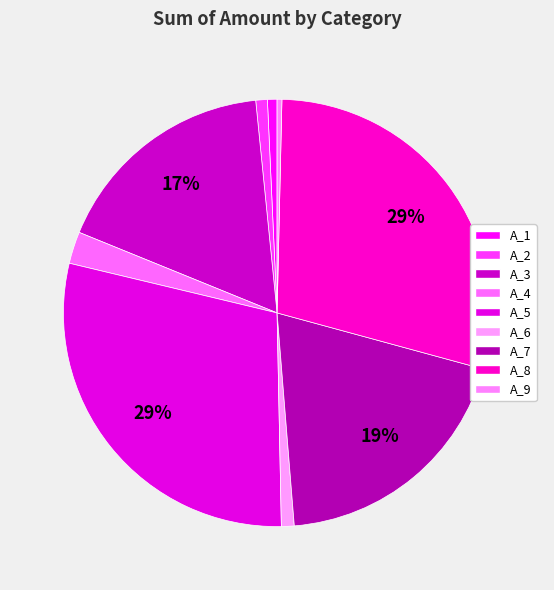

Is there any slice that represents more than half of the pie?

No